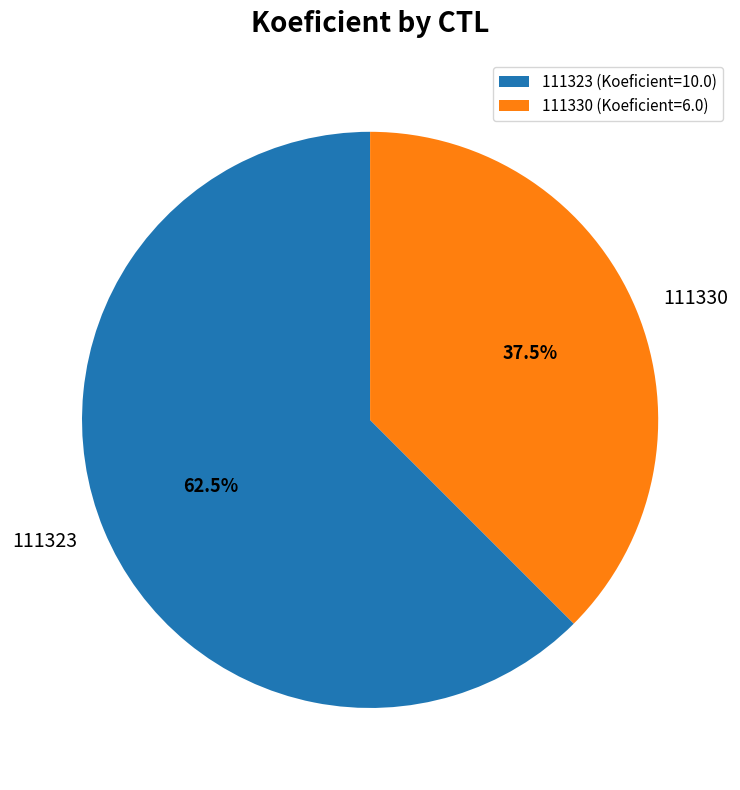

How much of the chart is everything except 111330?

62.5%